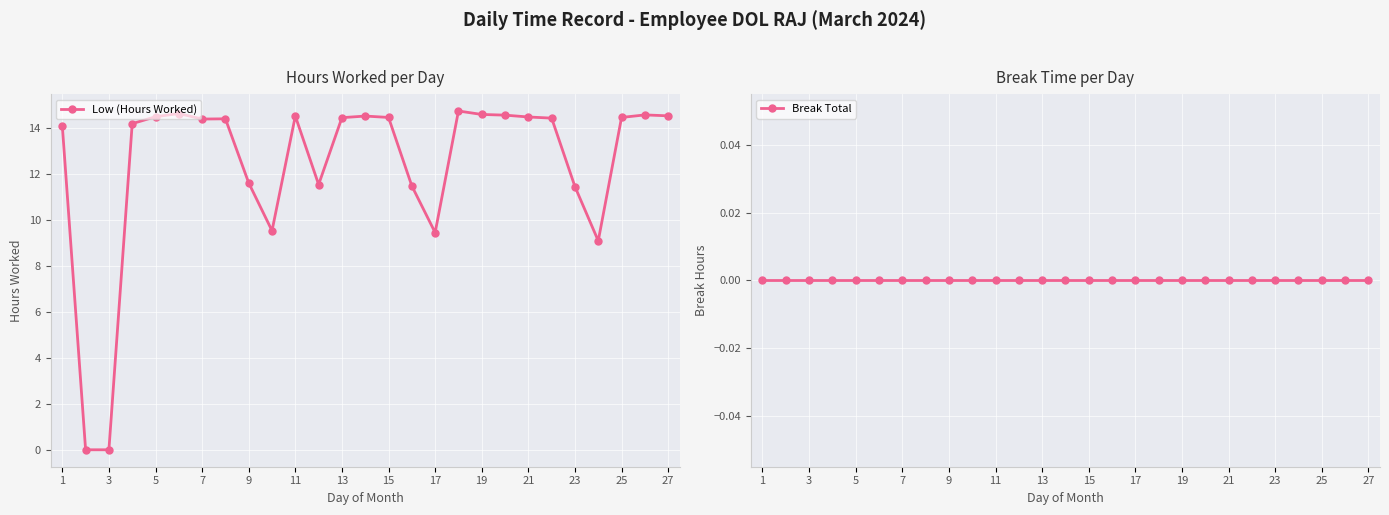

Is it true that Low (Hours Worked) equals 9.3 at 3?

False